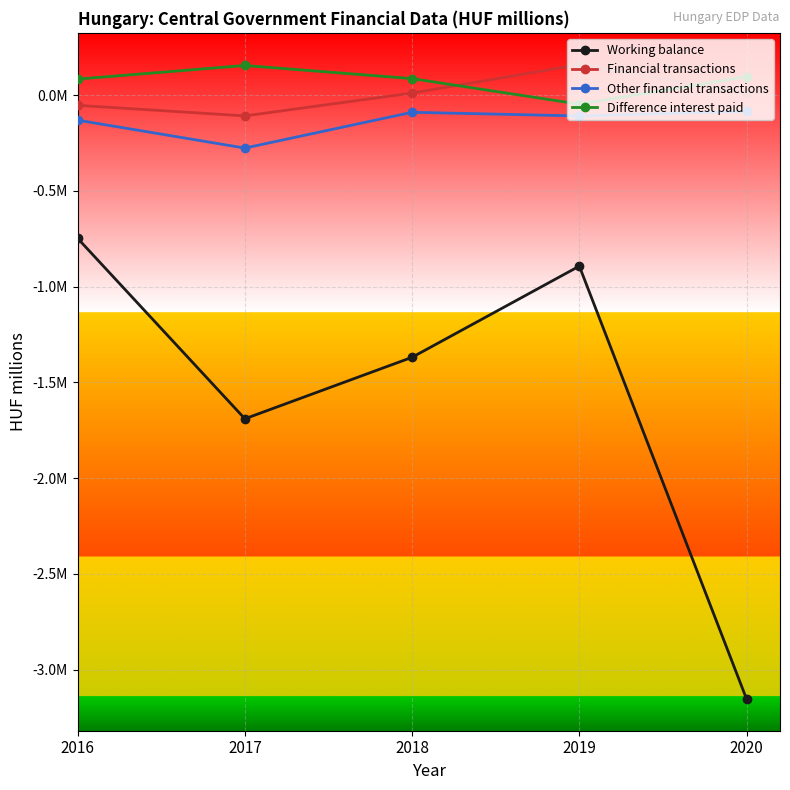

What is the difference between the highest and lowest values at 2019?

1052508.0